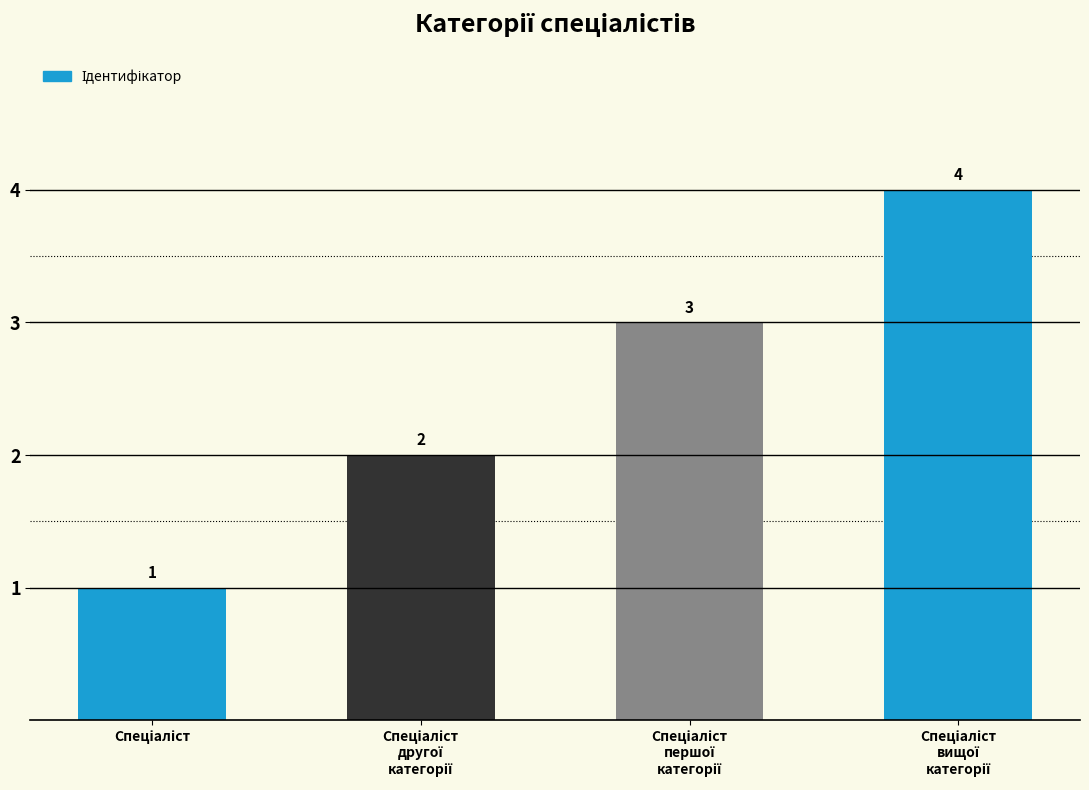

How many bars are there in total?

4